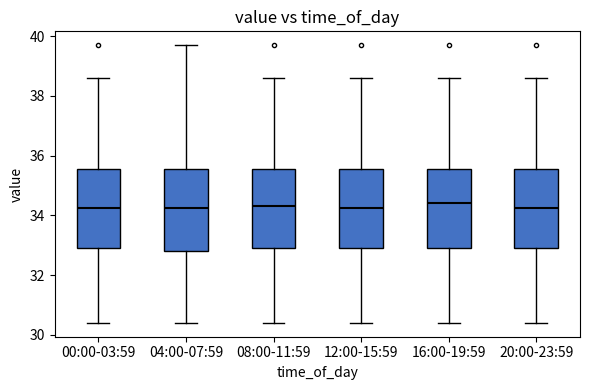

Reading left to right, transcribe this box plot: for each box, give where its median line is, the range the box spans, and where its two whiskers end, as read against the y-axis. The values are not printed on the chart, so give them approximately, as read against the axis.

00:00-03:59: median 34.2, box 32.8 to 35.6, whiskers 30.4 to 38.6
04:00-07:59: median 34.2, box 32.8 to 35.6, whiskers 30.4 to 39.8
08:00-11:59: median 34.4, box 32.8 to 35.6, whiskers 30.4 to 38.6
12:00-15:59: median 34.2, box 32.8 to 35.6, whiskers 30.4 to 38.6
16:00-19:59: median 34.4, box 32.8 to 35.6, whiskers 30.4 to 38.6
20:00-23:59: median 34.2, box 32.8 to 35.6, whiskers 30.4 to 38.6